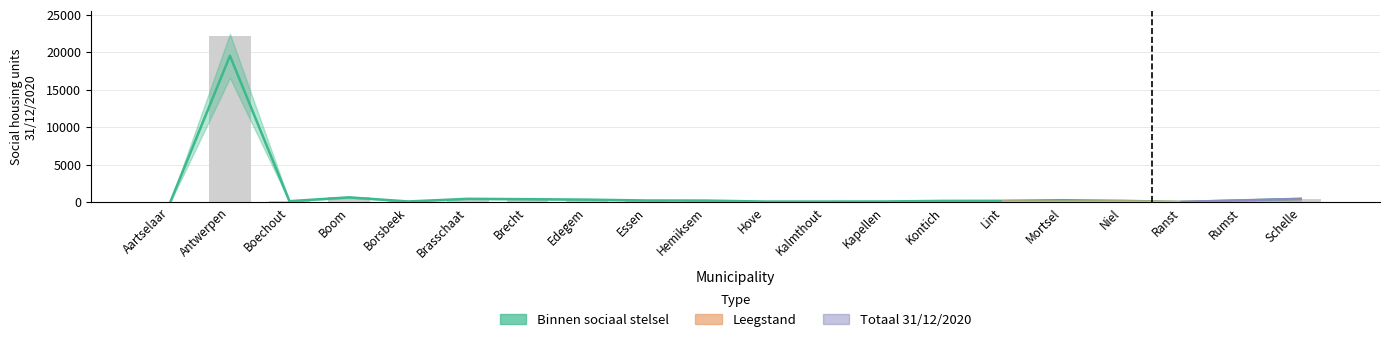

How many groups of bars are there?

20